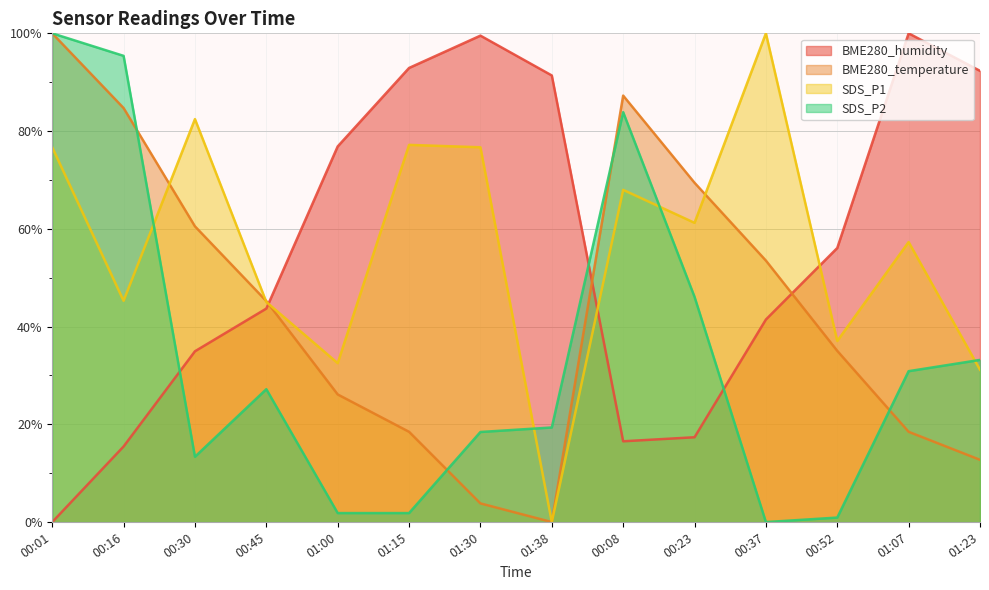

Which series has the largest range (max minus min)?

BME280_humidity